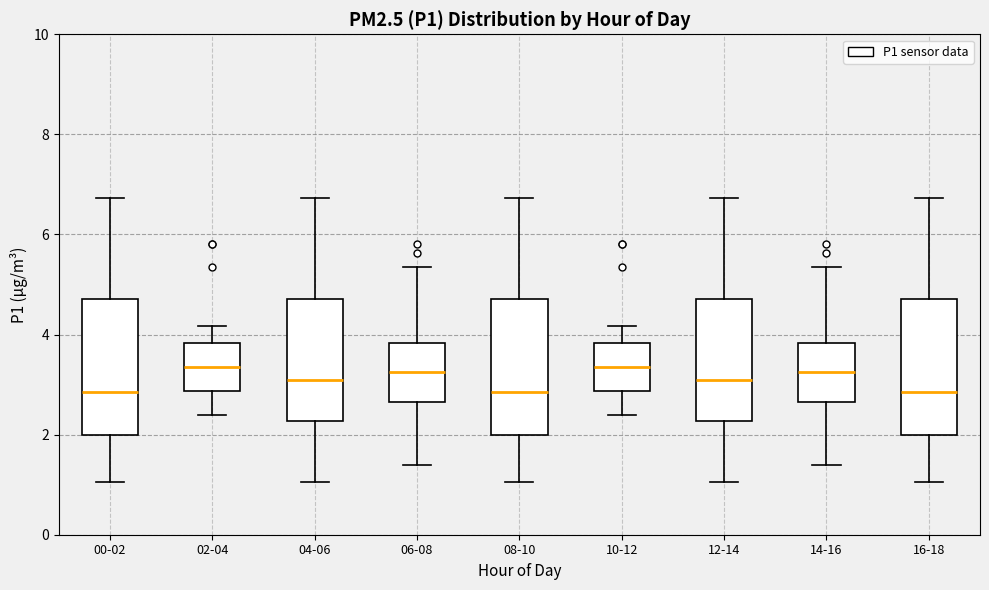

Reading left to right, read every box against the y-axis: the position of its median line, the range the box covers, and the ends of its whiskers. The values are not printed on the chart, so give them approximately, as read against the axis.

00-02: median 2.8, box 2.0 to 4.8, whiskers 1.0 to 6.8
02-04: median 3.4, box 2.8 to 3.8, whiskers 2.4 to 4.2
04-06: median 3.2, box 2.2 to 4.8, whiskers 1.0 to 6.8
06-08: median 3.2, box 2.6 to 3.8, whiskers 1.4 to 5.4
08-10: median 2.8, box 2.0 to 4.8, whiskers 1.0 to 6.8
10-12: median 3.4, box 2.8 to 3.8, whiskers 2.4 to 4.2
12-14: median 3.2, box 2.2 to 4.8, whiskers 1.0 to 6.8
14-16: median 3.2, box 2.6 to 3.8, whiskers 1.4 to 5.4
16-18: median 2.8, box 2.0 to 4.8, whiskers 1.0 to 6.8